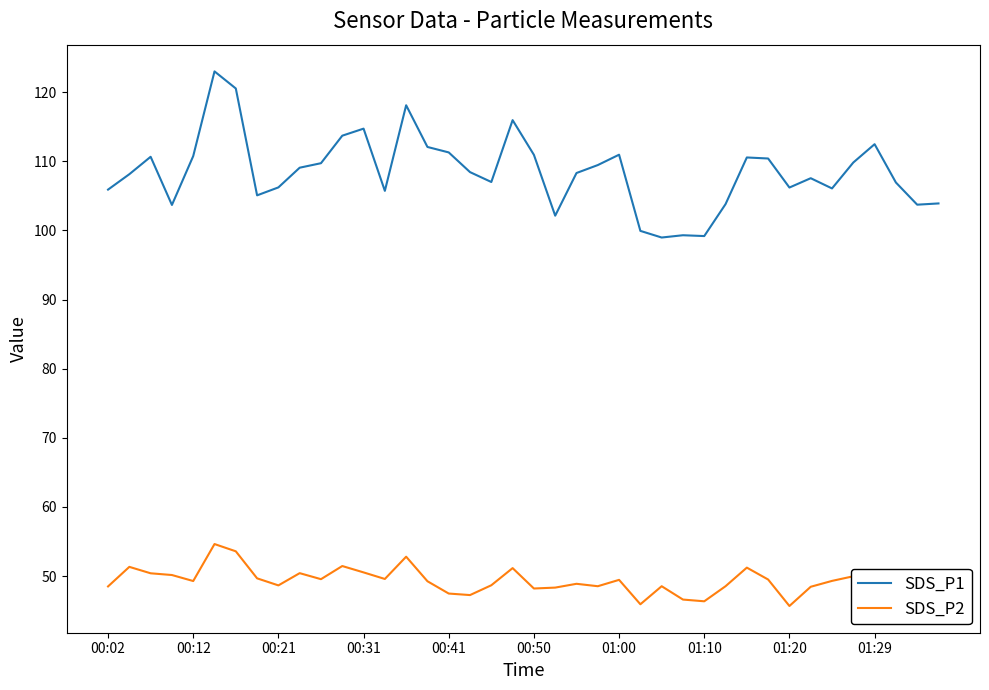

What is the difference between the maximum and minimum values in the SDS_P1 series?

24.0